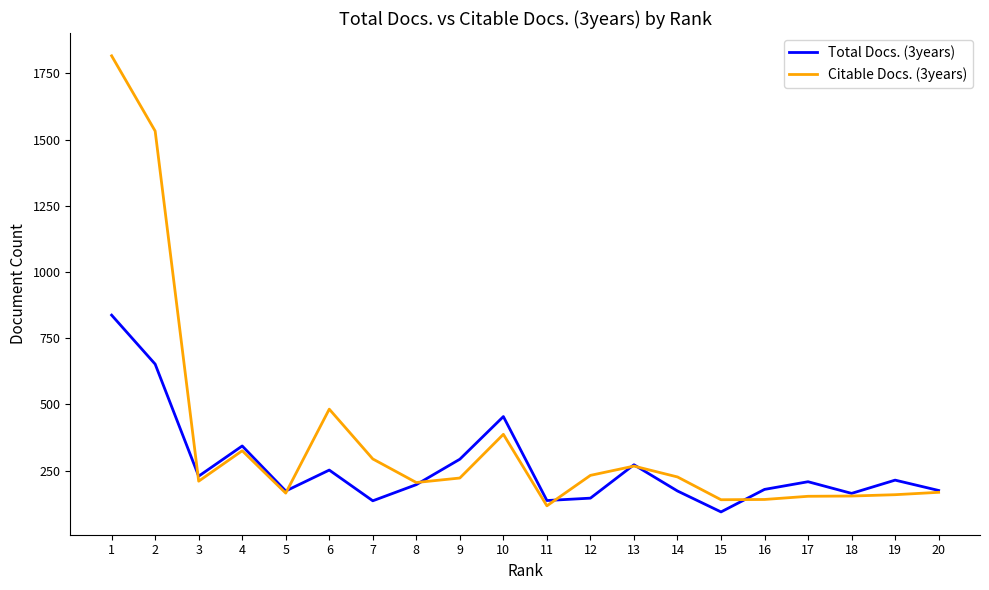

Which series has the widest spread of values?

Citable Docs. (3years)